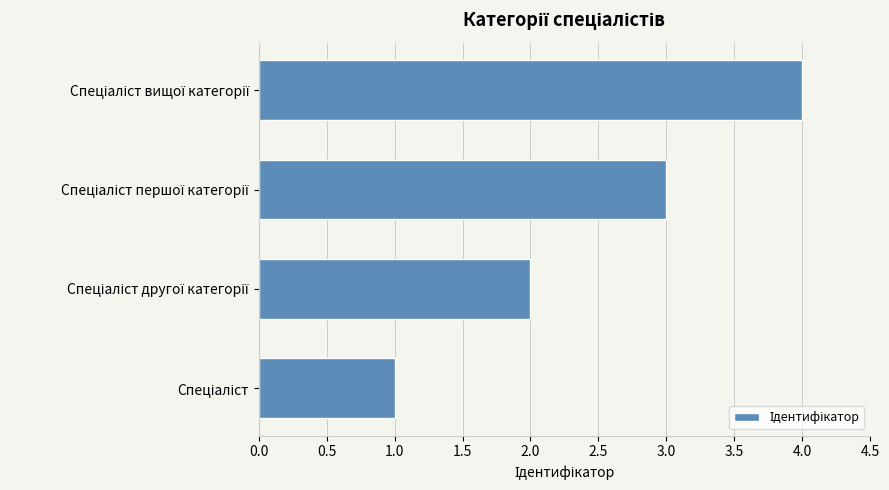

What is the greatest value displayed?

4